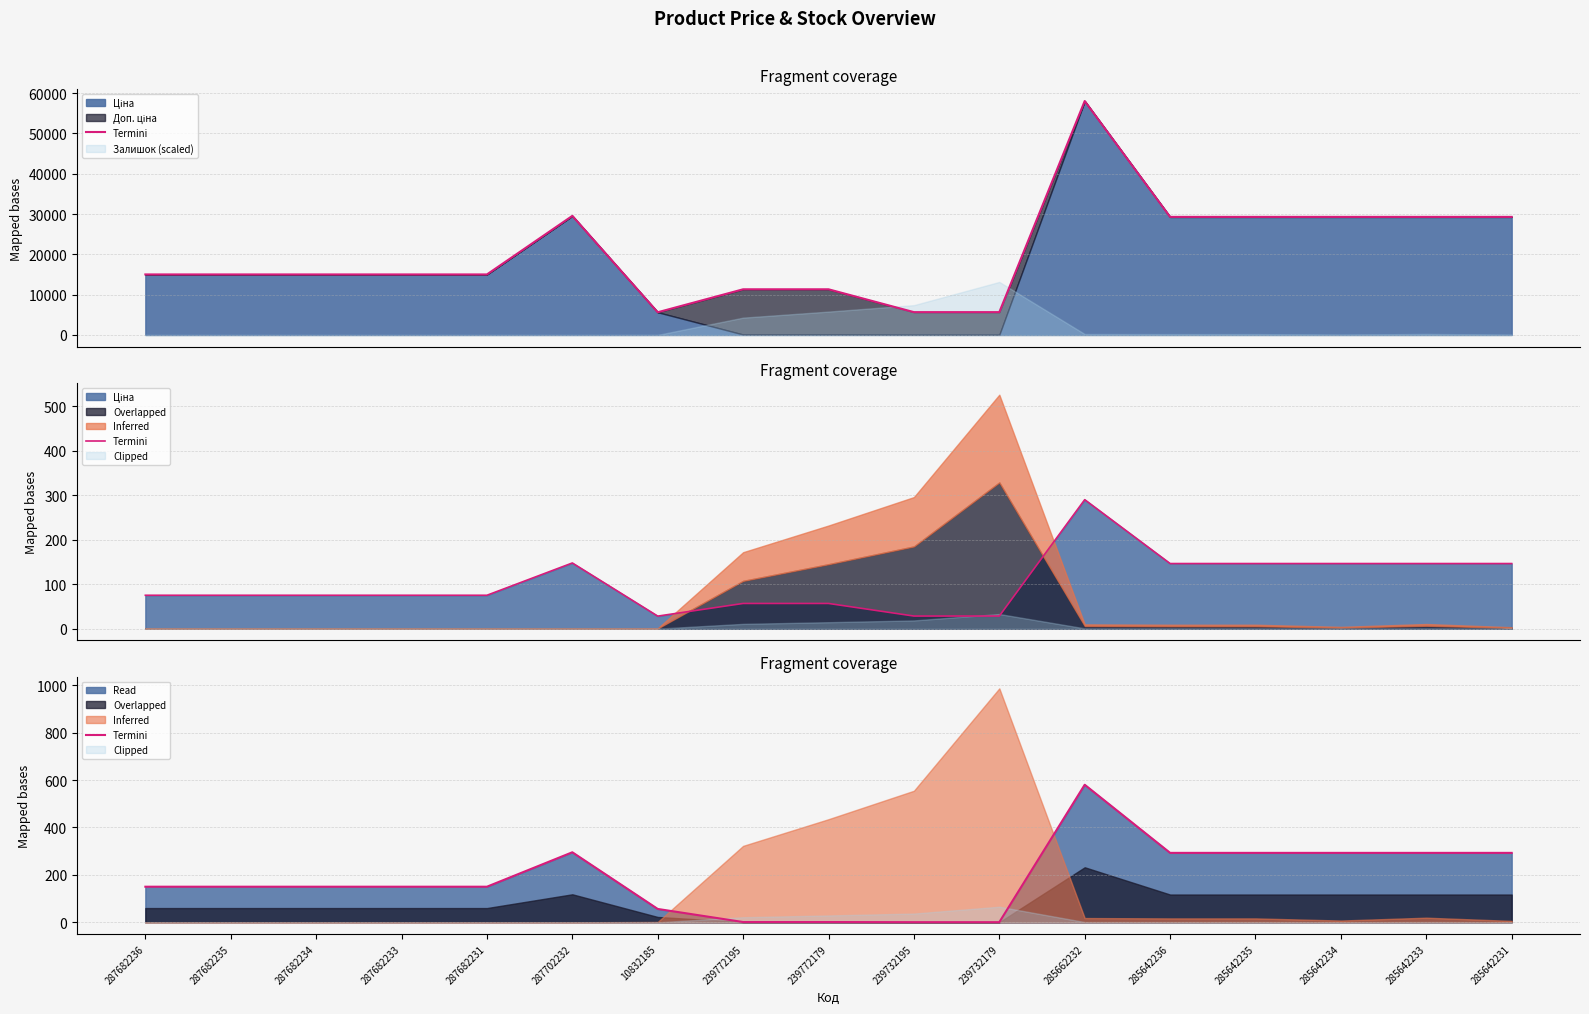

List the labels in order of value, smallest first.

239732195, 239732179, 239772195, 239772179, 10832185, 287682236, 287682235, 287682234, 287682233, 287682231, 285642236, 285642235, 285642234, 285642233, 285642231, 287702232, 285662232